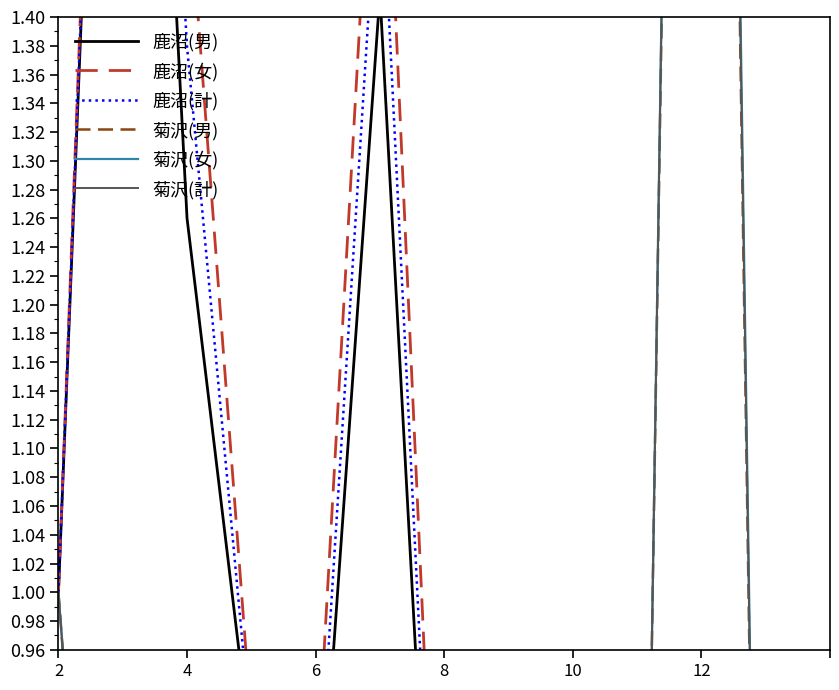

At how many categories does at least one series exceed 1?

4